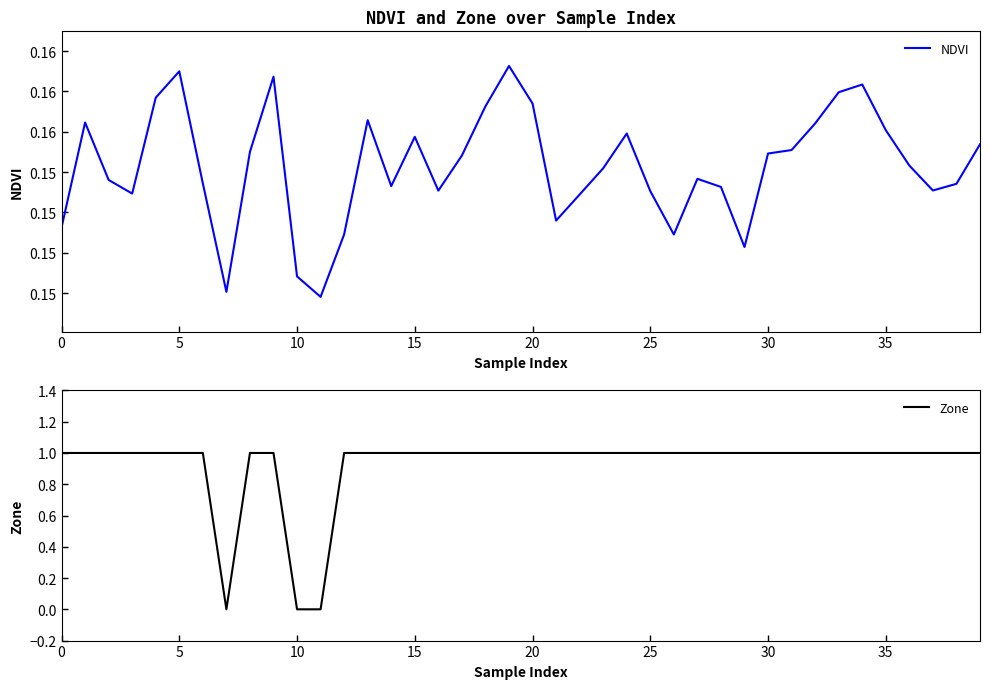

Reading left to right, list all the values displayed in this chart.

NDVI: 0.2	0.2	0.2	0.2	0.2	0.2	0.2	0.1	0.2	0.2	0.1	0.1	0.2	0.2	0.2	0.2	0.2	0.2	0.2	0.2	0.2	0.2	0.2	0.2	0.2	0.2	0.2	0.2	0.2	0.2	0.2	0.2	0.2	0.2	0.2	0.2	0.2	0.2	0.2	0.2
Zone: 1.0	1.0	1.0	1.0	1.0	1.0	1.0	0.0	1.0	1.0	0.0	0.0	1.0	1.0	1.0	1.0	1.0	1.0	1.0	1.0	1.0	1.0	1.0	1.0	1.0	1.0	1.0	1.0	1.0	1.0	1.0	1.0	1.0	1.0	1.0	1.0	1.0	1.0	1.0	1.0